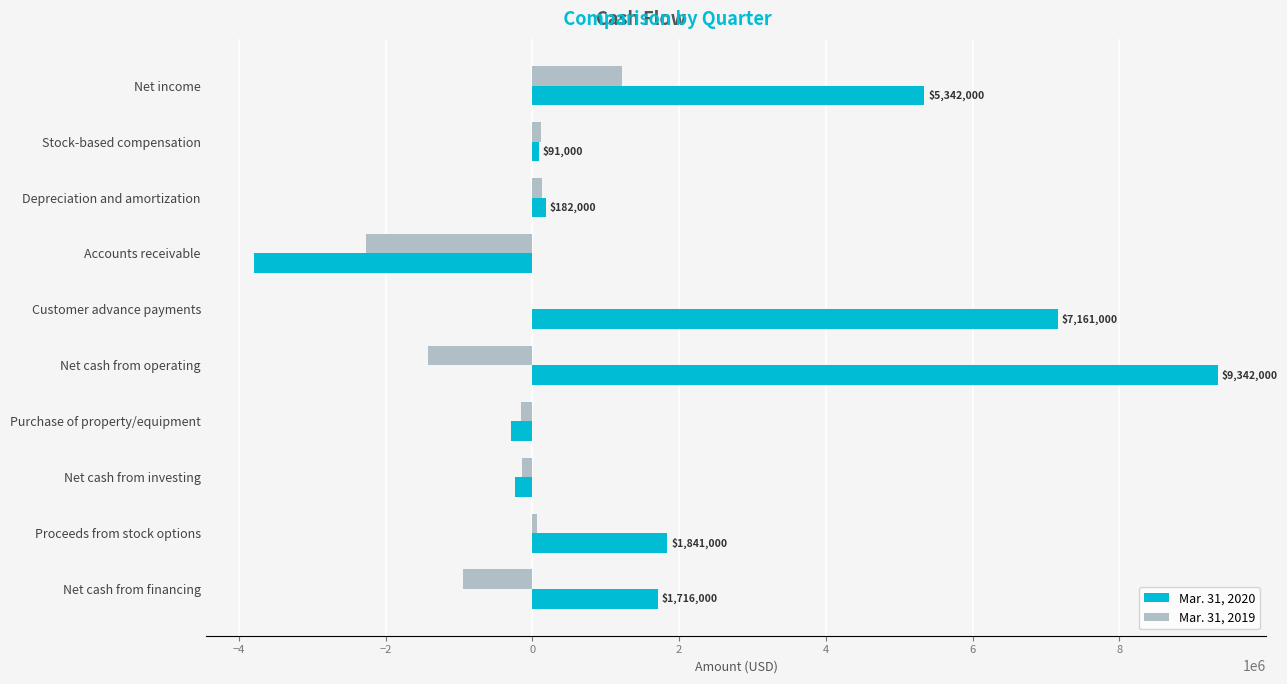

What is the greatest value displayed?

9342000